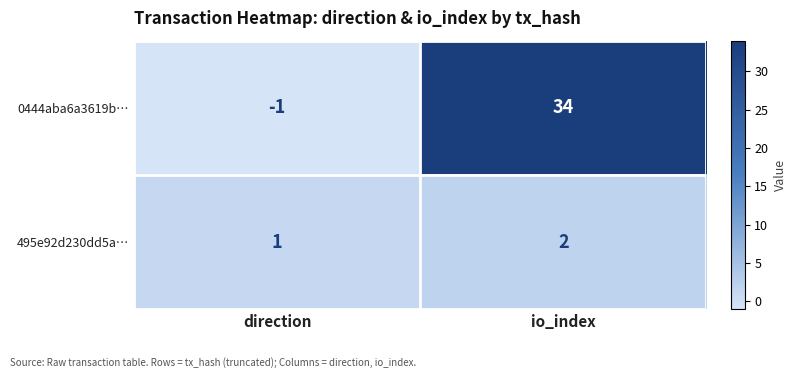

At io_index, list the series in order from largest to smallest.

0444aba6a3619b…, 495e92d230dd5a…